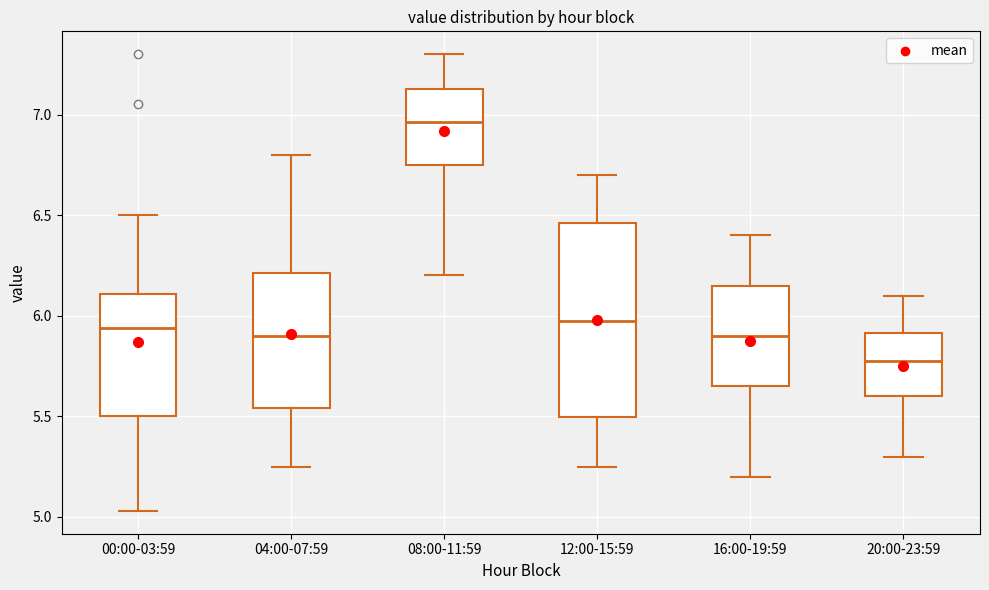

Which box's median line is the lowest?

20:00-23:59